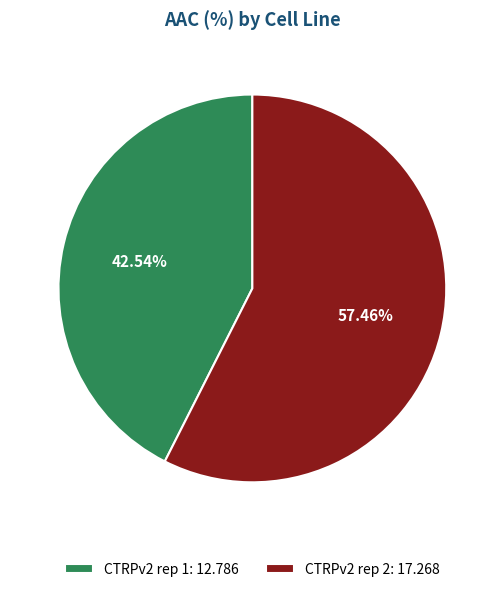

What percentage is the CTRPv2 rep 2 slice, to the nearest percent?

57%